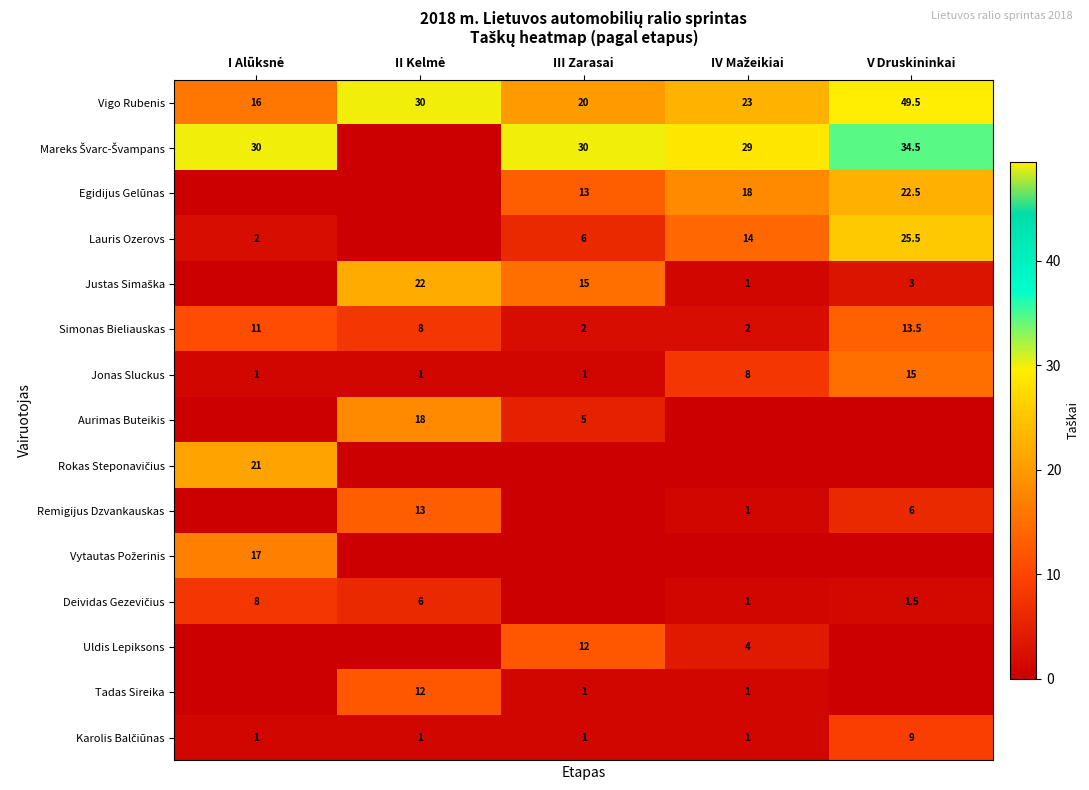

How many Jonas Sluckus values are between 1 and 8?

4